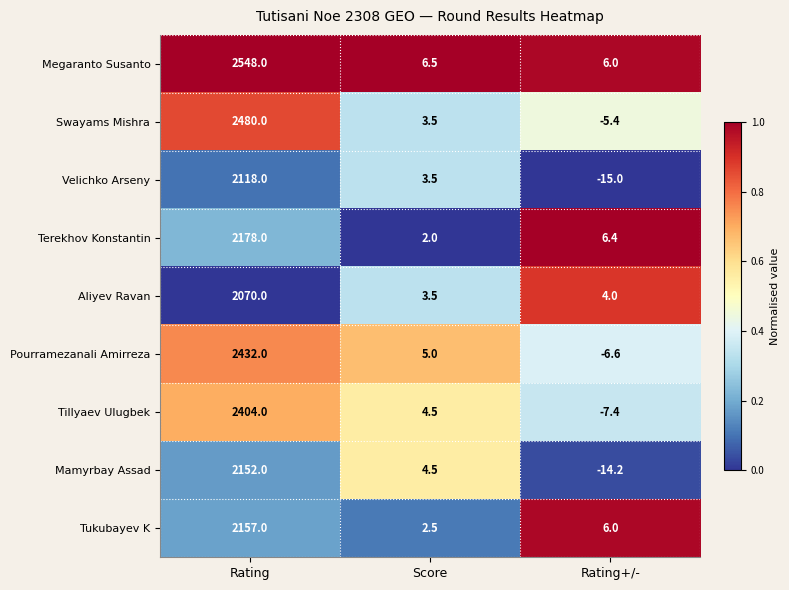

Which category has the lowest value in the Megaranto Susanto series?

Rating+/-